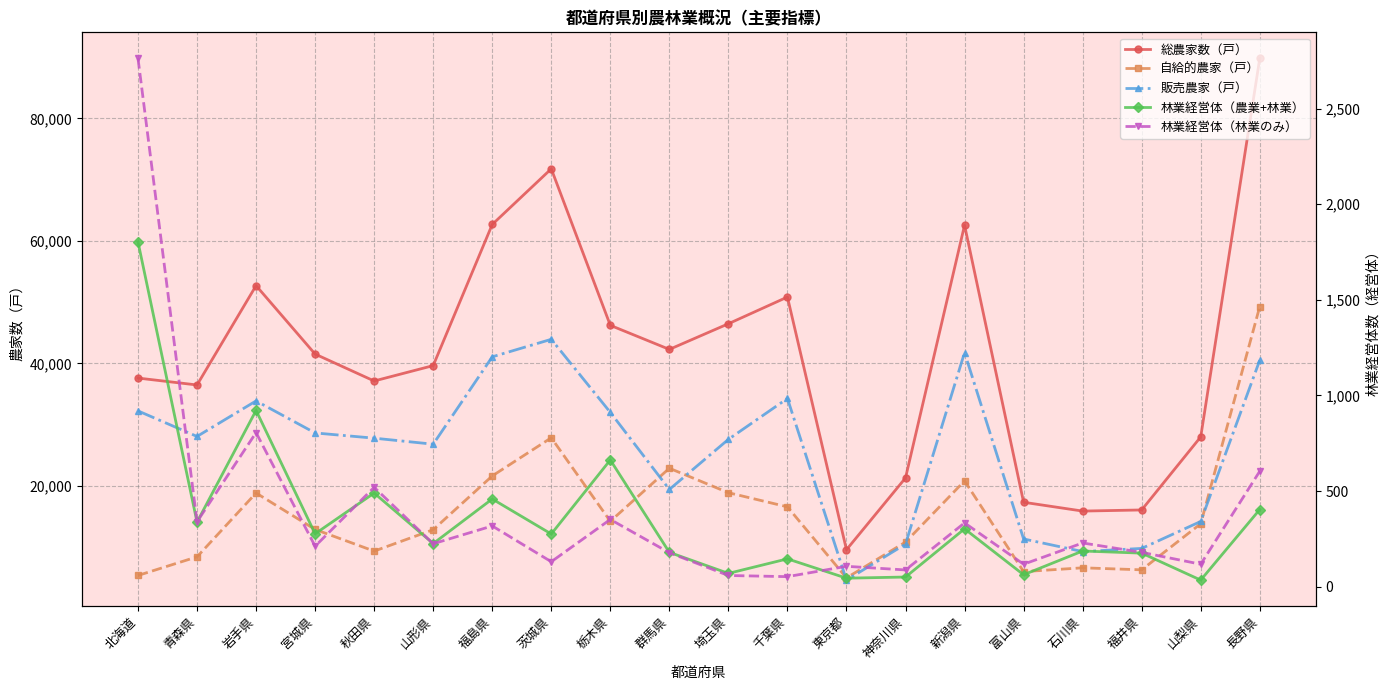

What is the maximum value shown in the chart?

89786